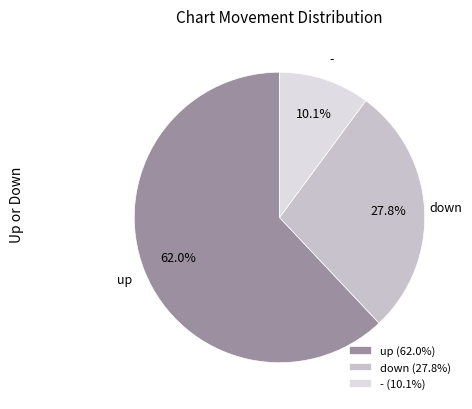

To the nearest percent, what is the average slice percentage?

33%